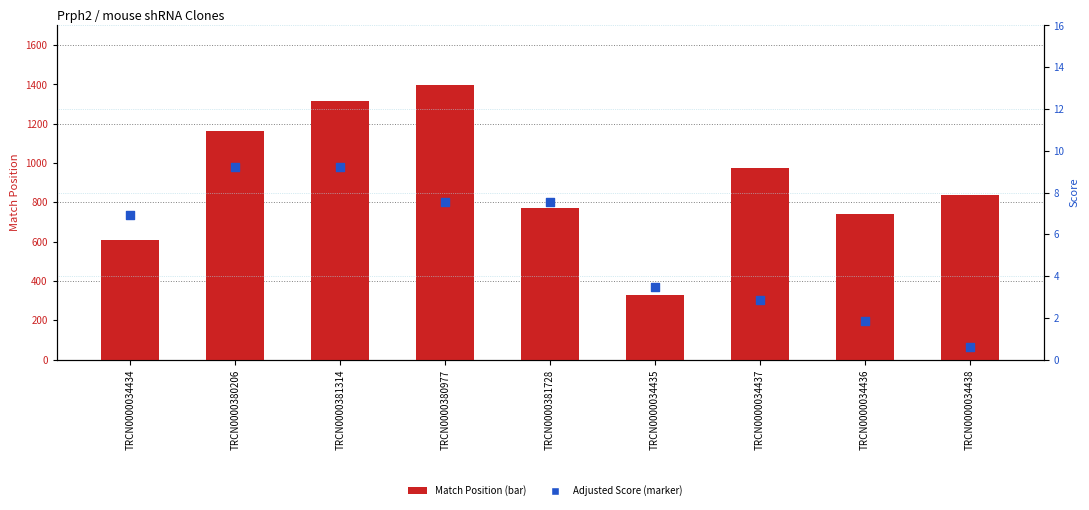

What is the total value across all series at TRCN0000034437?

983.9